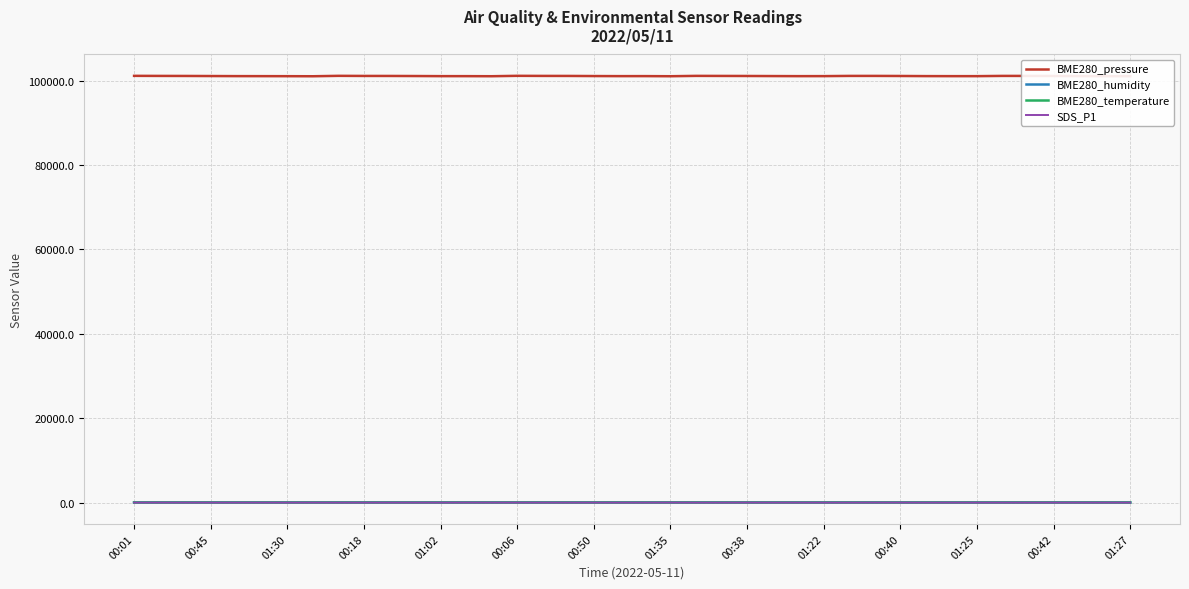

What is the minimum value for BME280_temperature?

24.7